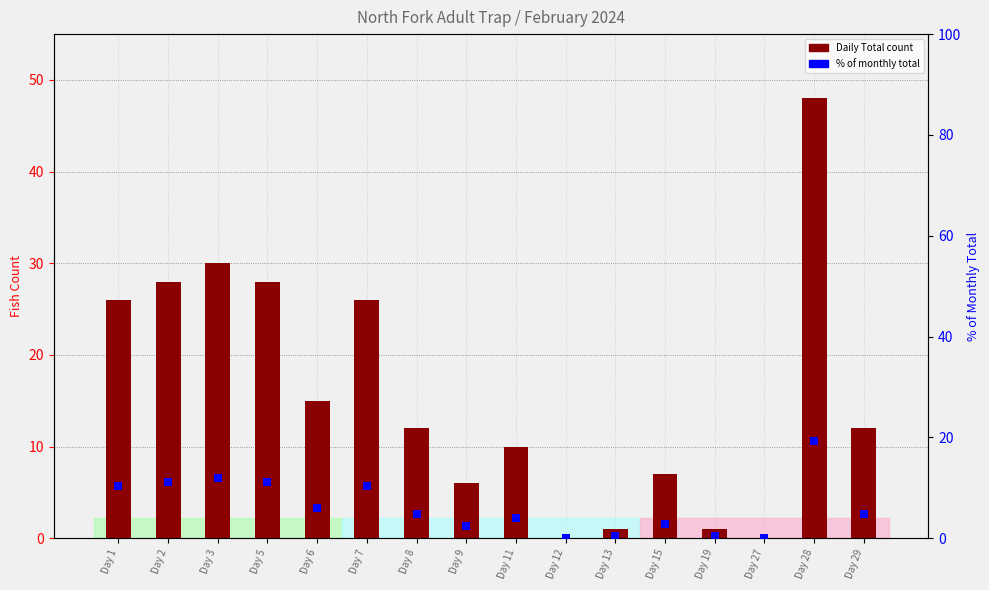

Which series has the largest Y range (max minus min)?

Daily Total